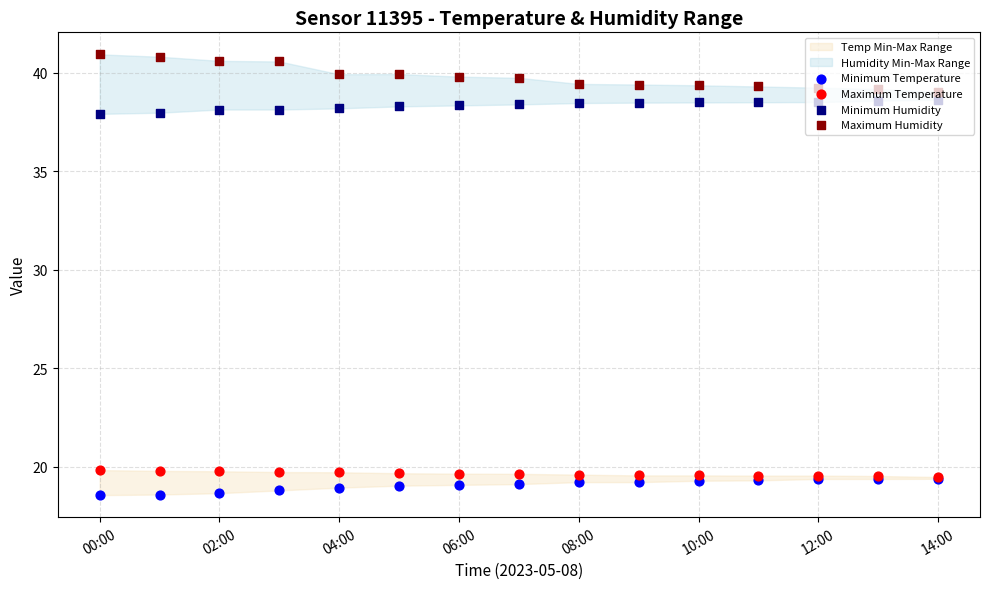

Is the value of Minimum Temperature at 04:00 greater than the value of Minimum Humidity at 02:00?

No